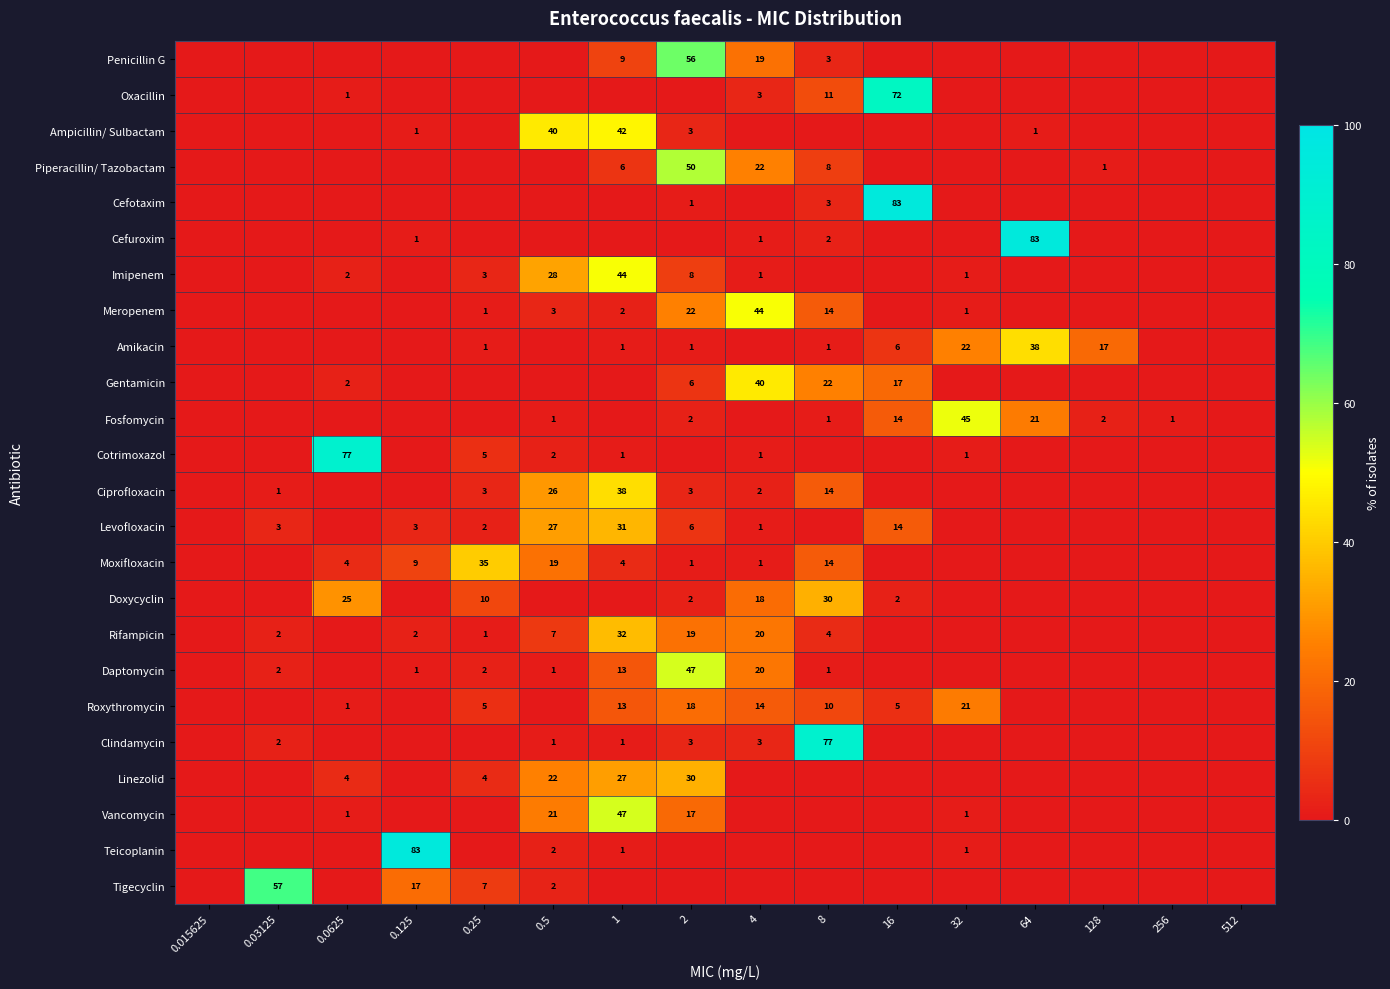

What is the sum of the Linezolid values at 1 and 0.0625?

31